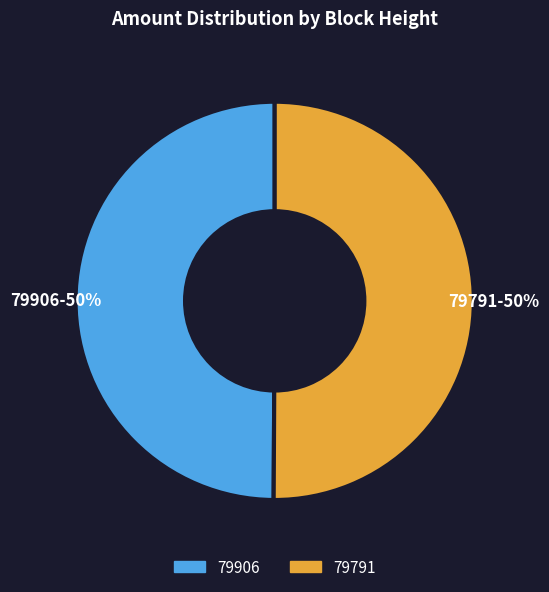

The 79791 slice represents 50% of the pie. True or false?

True